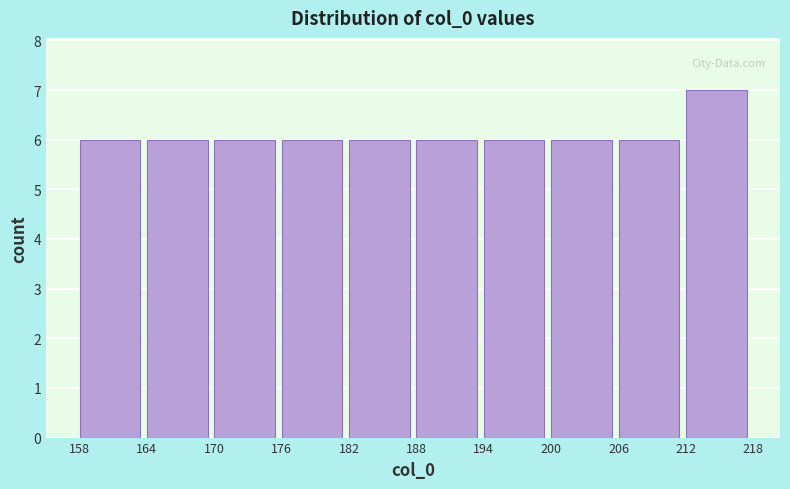

How tall is the bar that spans 176 to 182 on the x-axis? The values are not printed on the chart, so give them approximately, as read against the axis.

6